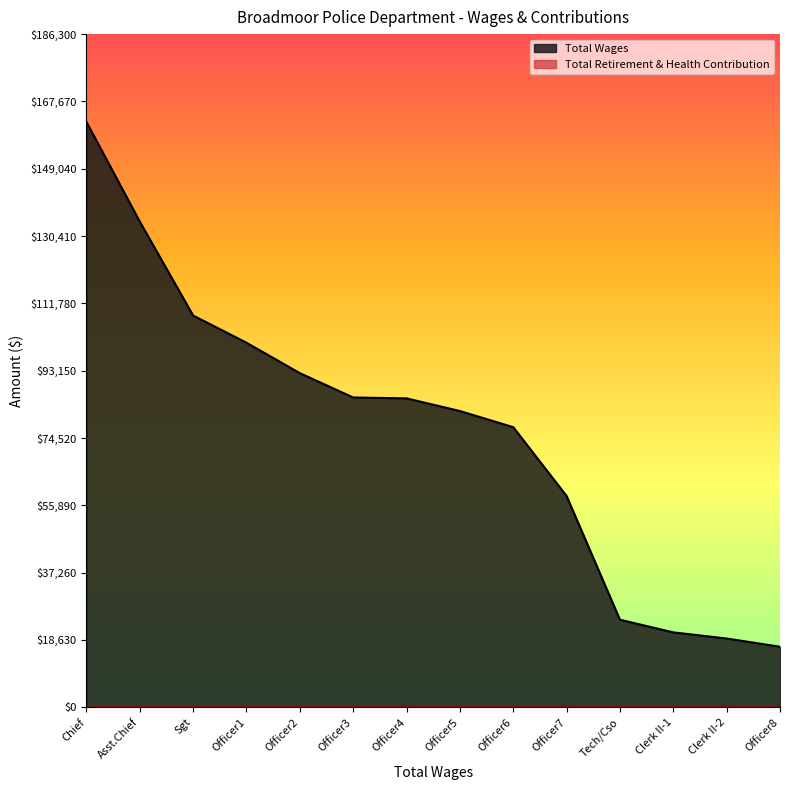

What is the sum of all values?

1068019